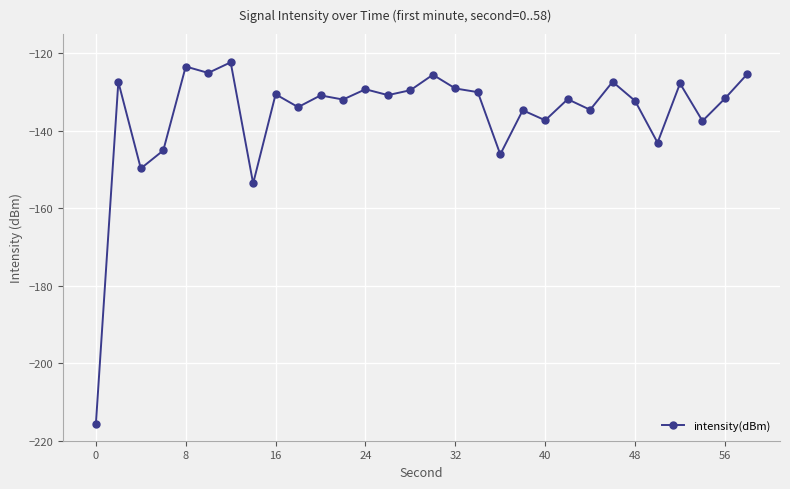

How many series are shown in this chart?

1